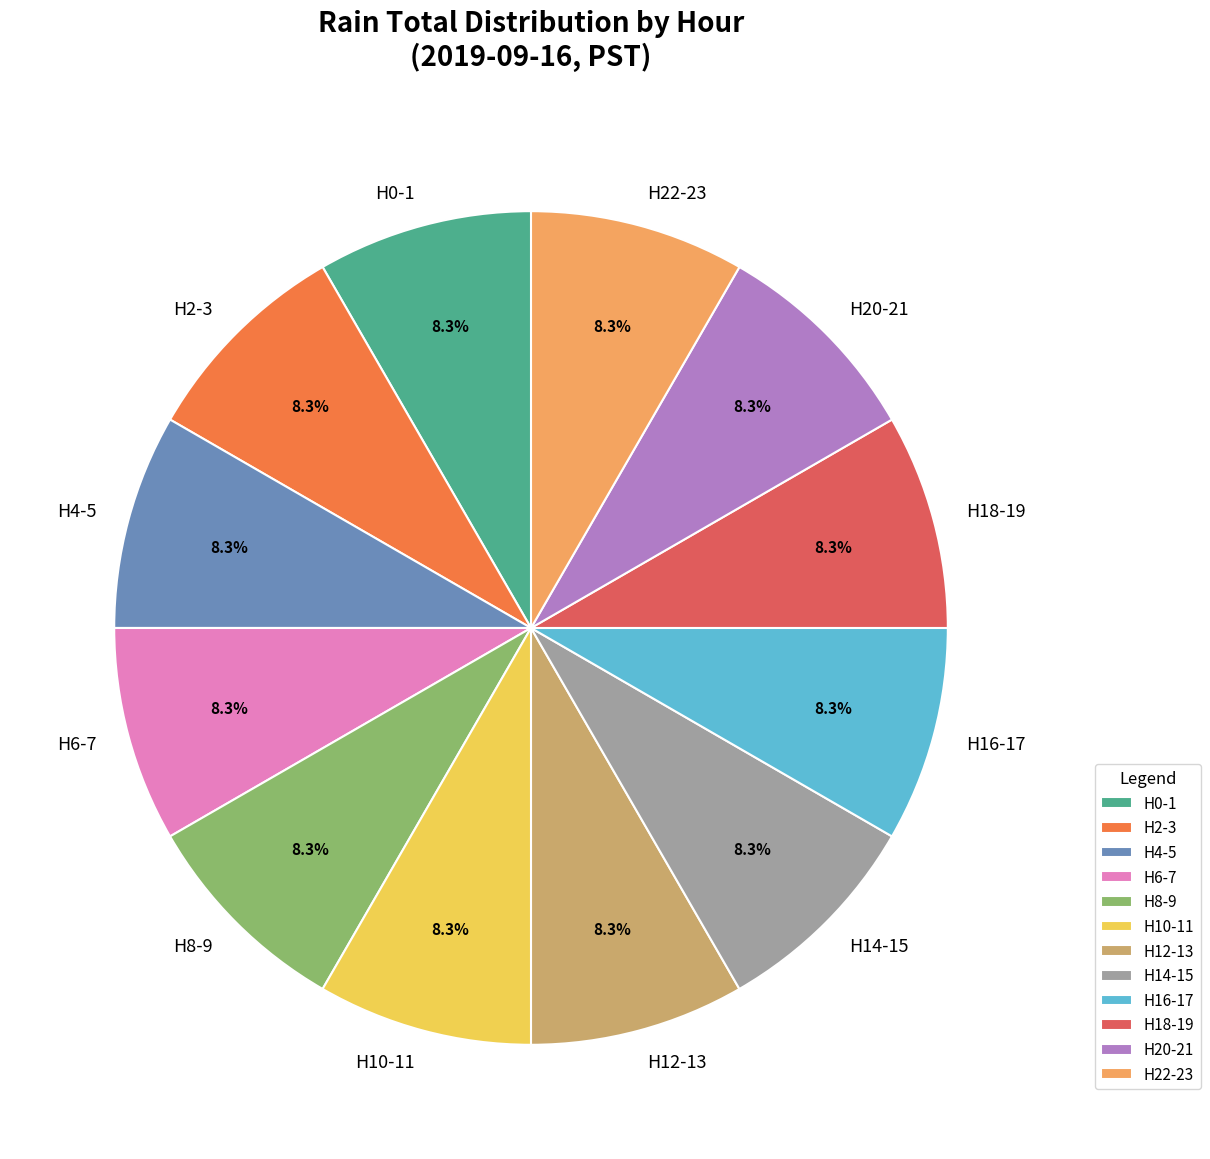

How many slices are in this pie chart?

12